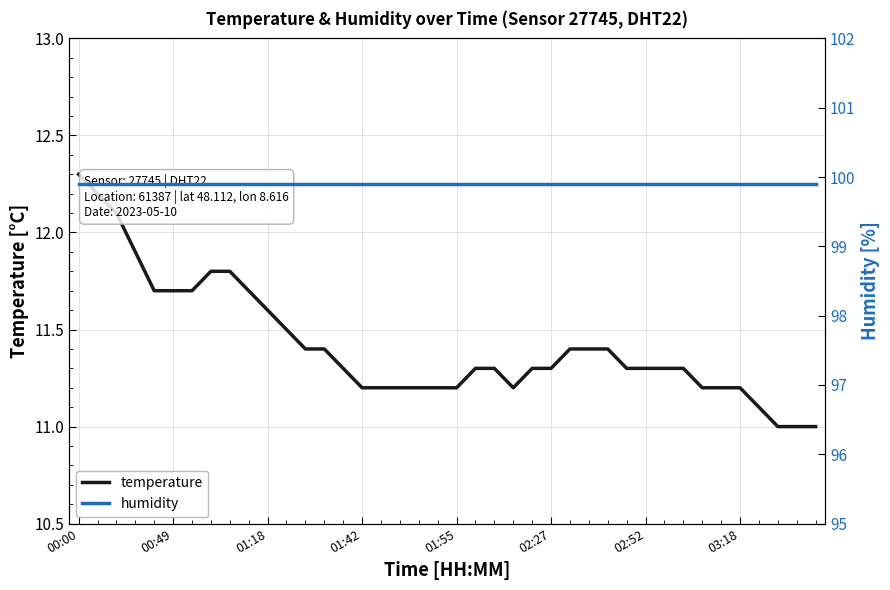

What is the maximum value for temperature?

12.3